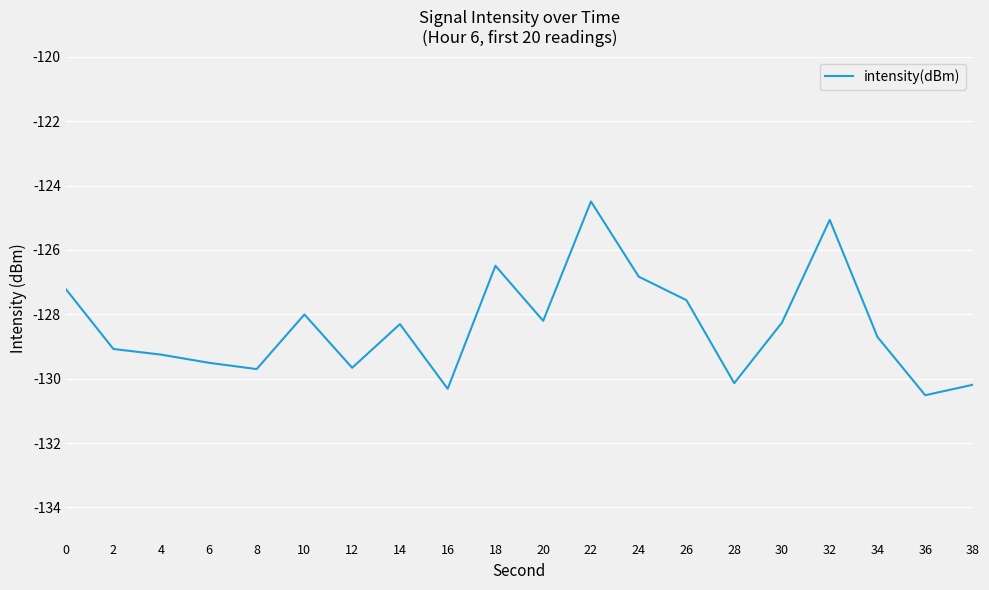

True or false: there are more than 2 points higher than both neighbors.

True